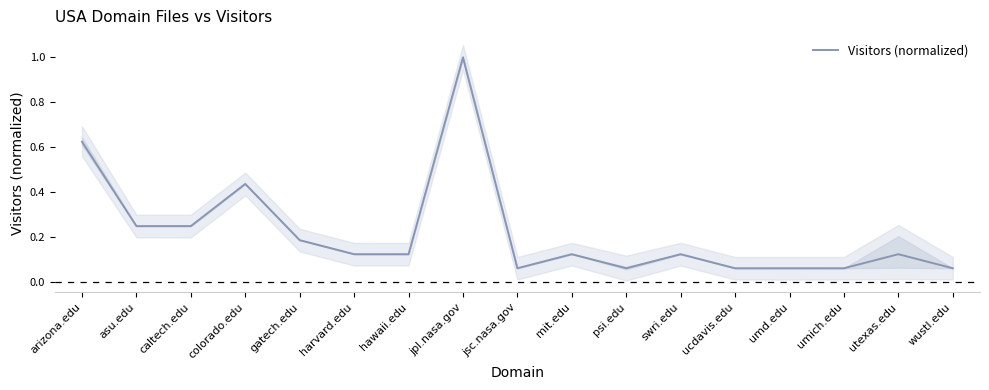

What is the greatest value displayed?

1.0